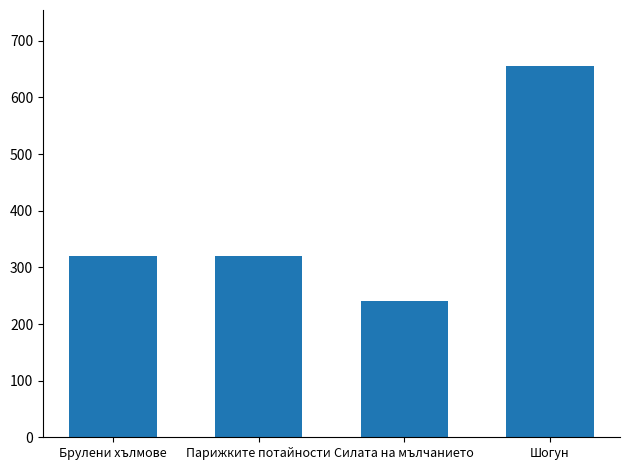

What position from the left is Шогун?

4